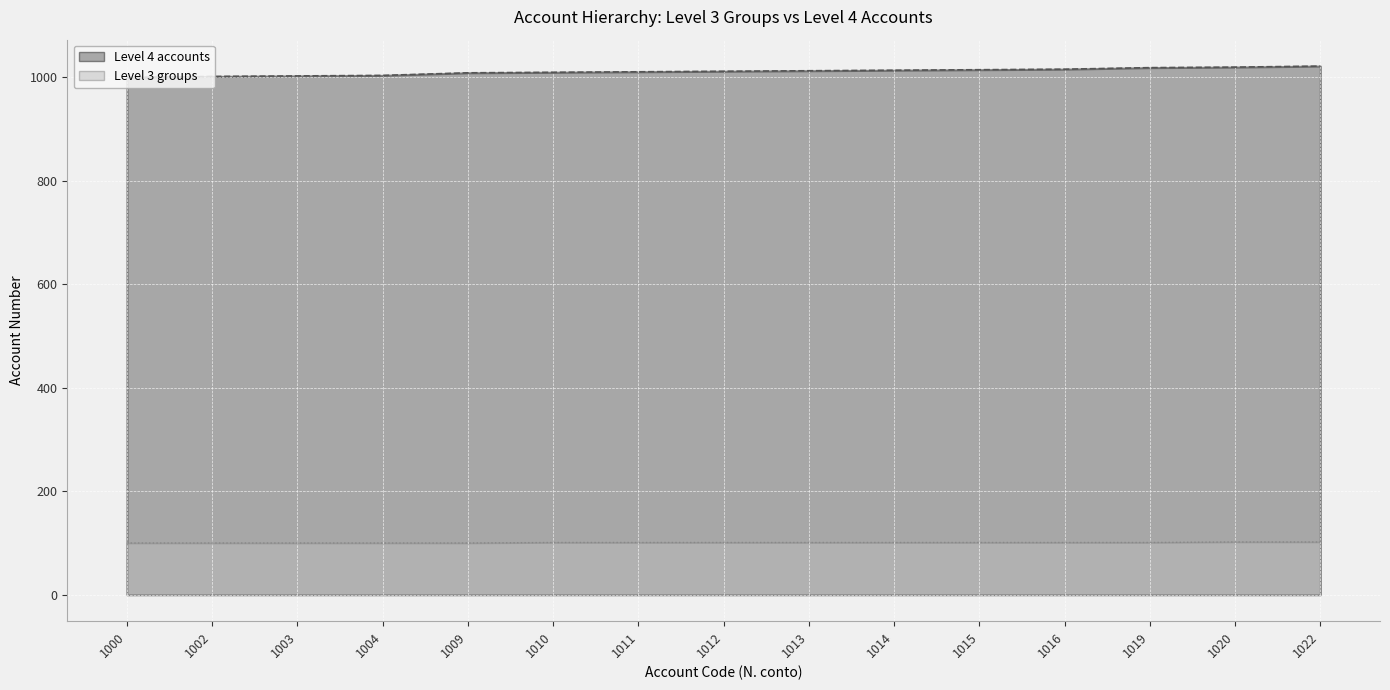

Reading right to left, what are all the values shown in this chart?

Level 4 accounts: 1022=1022	1020=1020	1019=1019	1016=1016	1015=1015	1014=1014	1013=1013	1012=1012	1011=1011	1010=1010	1009=1009	1004=1004	1003=1003	1002=1002	1000=1000
Level 3 groups: 1022=102	1020=102	1019=101	1016=101	1015=101	1014=101	1013=101	1012=101	1011=101	1010=101	1009=100	1004=100	1003=100	1002=100	1000=100